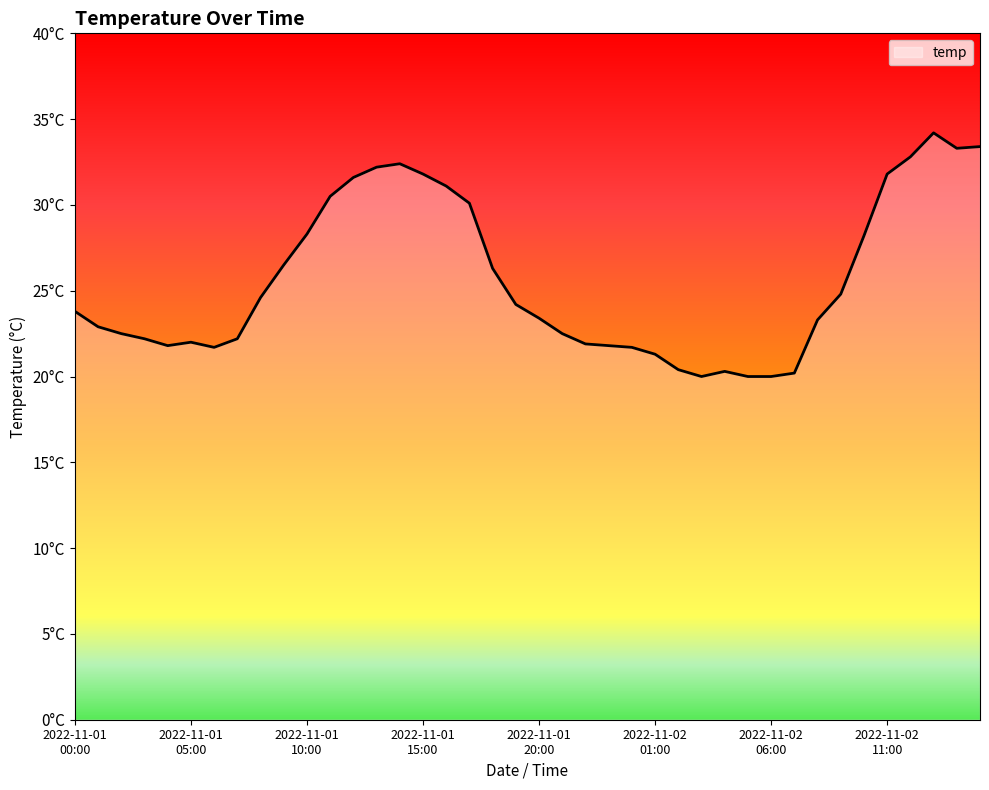

At which category does the chart reach its peak across all series?

37